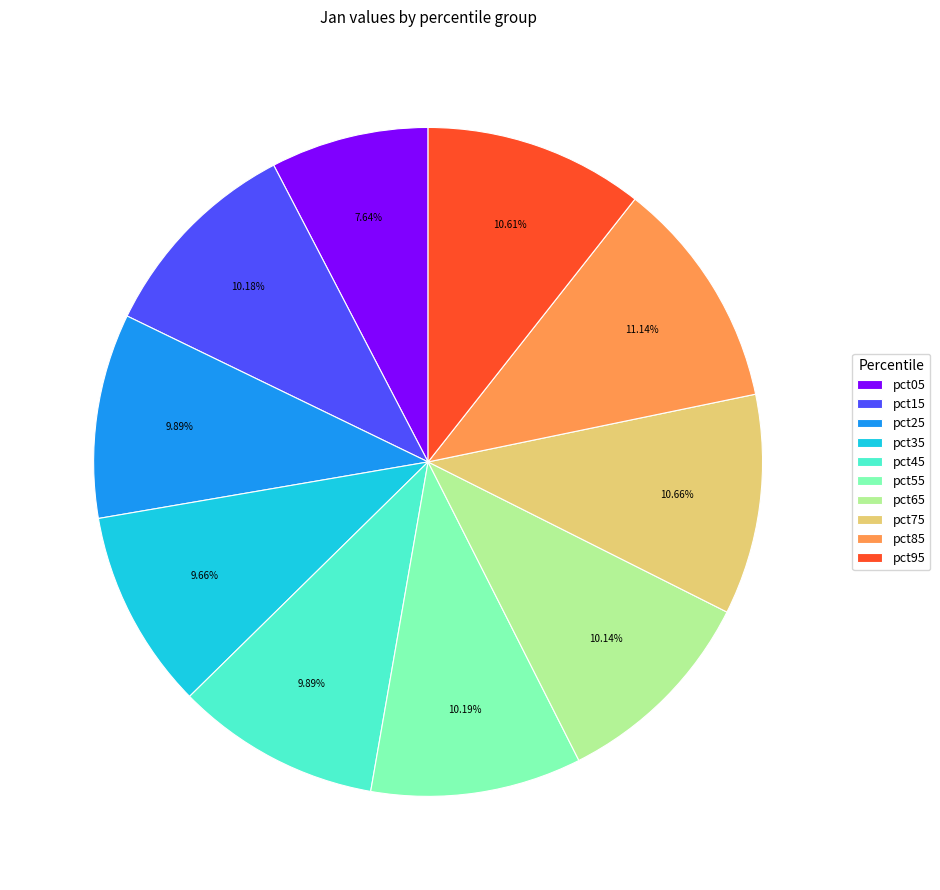

Count the number of slices in the pie.

10